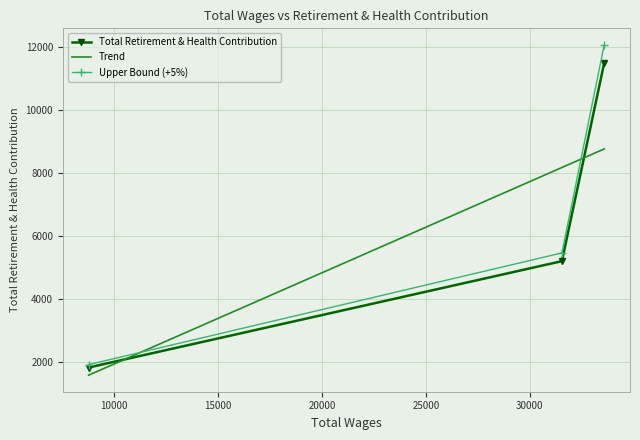

The chart shows a value of 8407 at Library/Media Clerk. True or false?

False